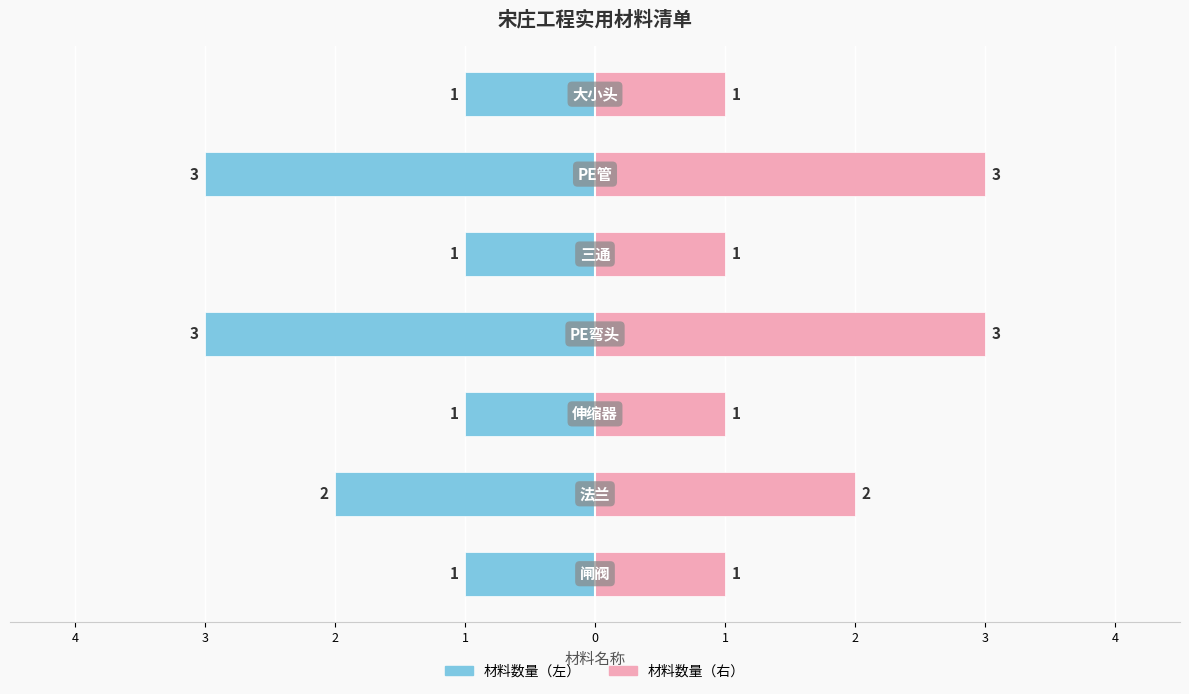

What is the difference between the highest and lowest values at 1?

6